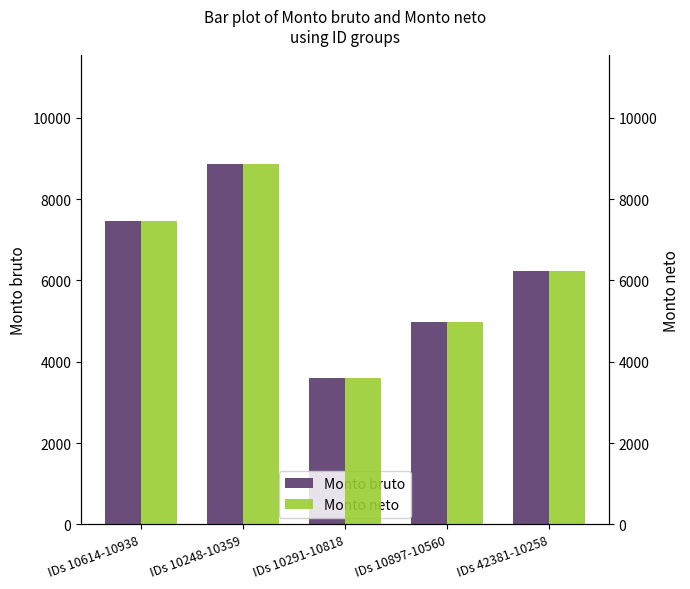

What is the average value of the Monto bruto series?

6230